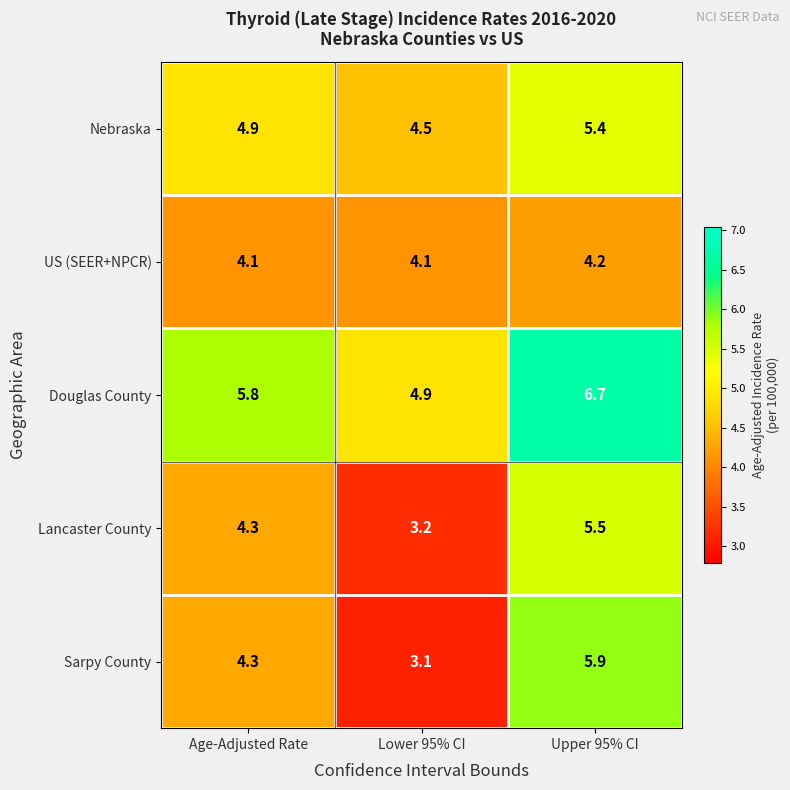

Reading left to right, extract all data points from this chart.

Nebraska: 4.9	4.5	5.4
US (SEER+NPCR): 4.1	4.1	4.2
Douglas County: 5.8	4.9	6.7
Lancaster County: 4.3	3.2	5.5
Sarpy County: 4.3	3.1	5.9